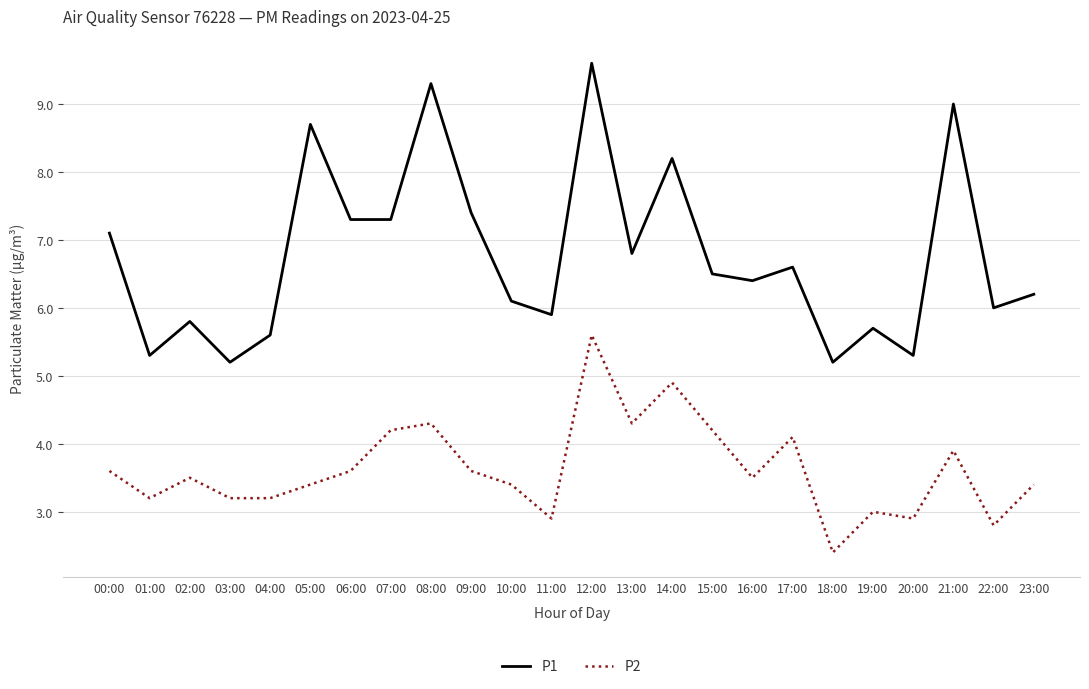

Which label corresponds to the largest value in the chart?

12:00